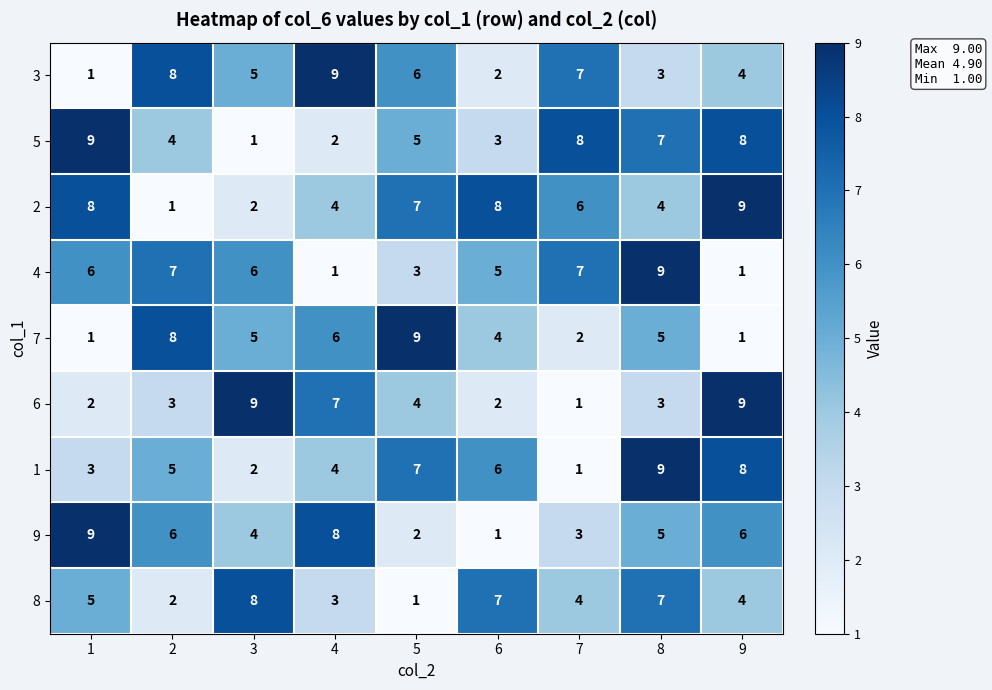

At which label is 6 closest to 5?

5